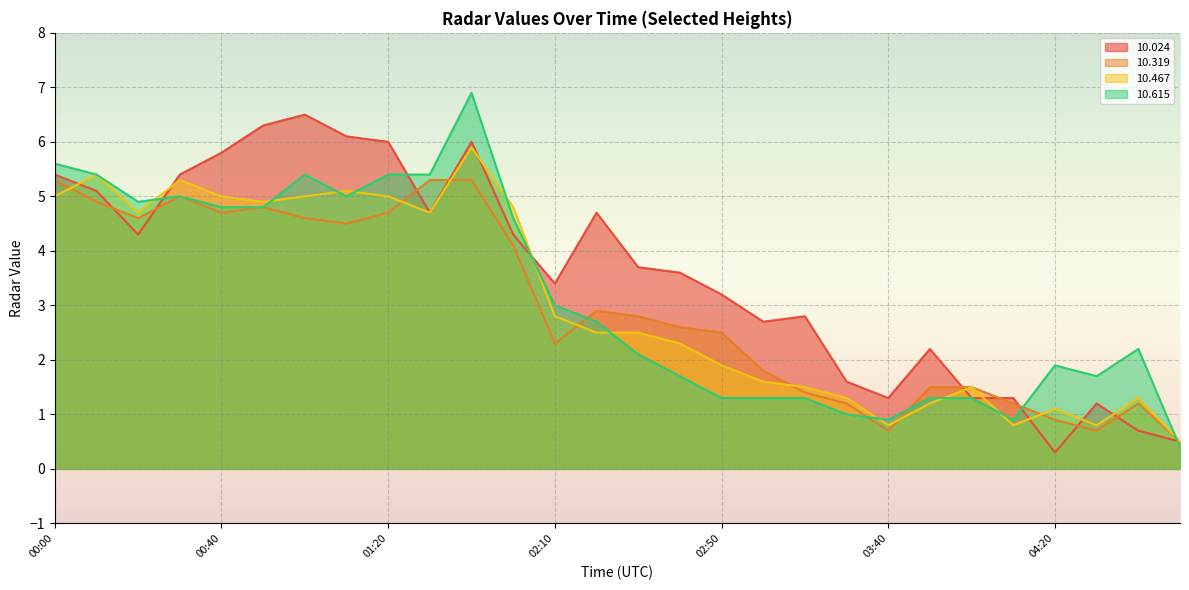

What position from the right is 02:30?

14